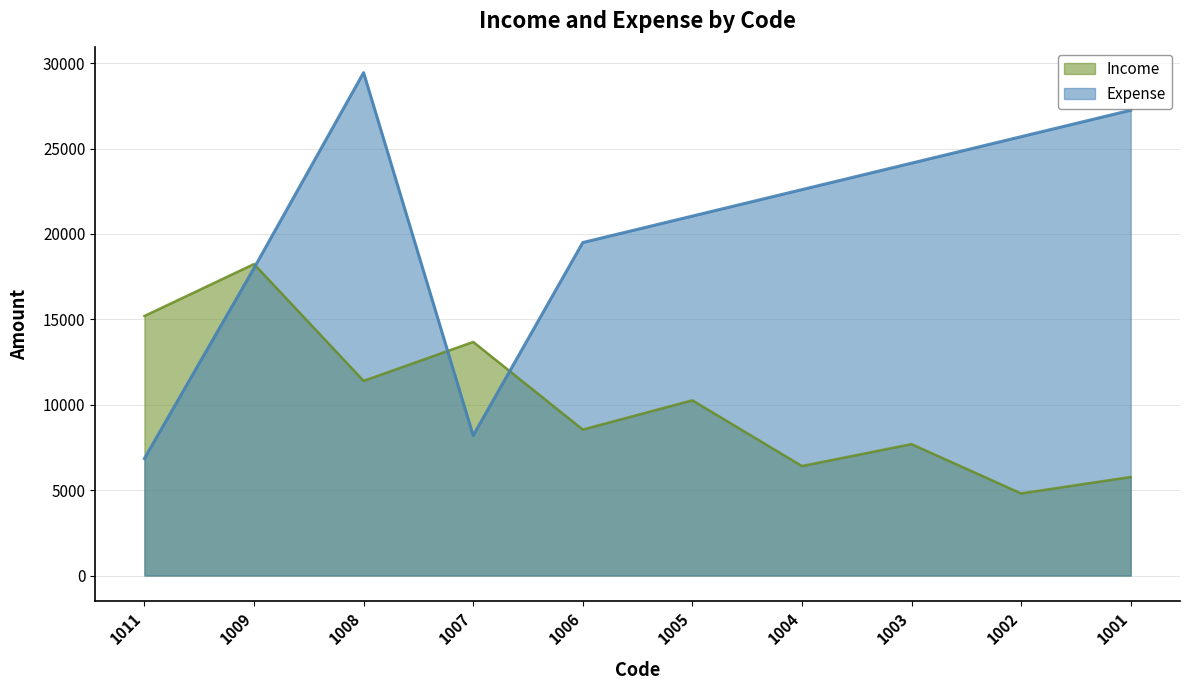

Does the chart display data point markers on the line(s)?

No